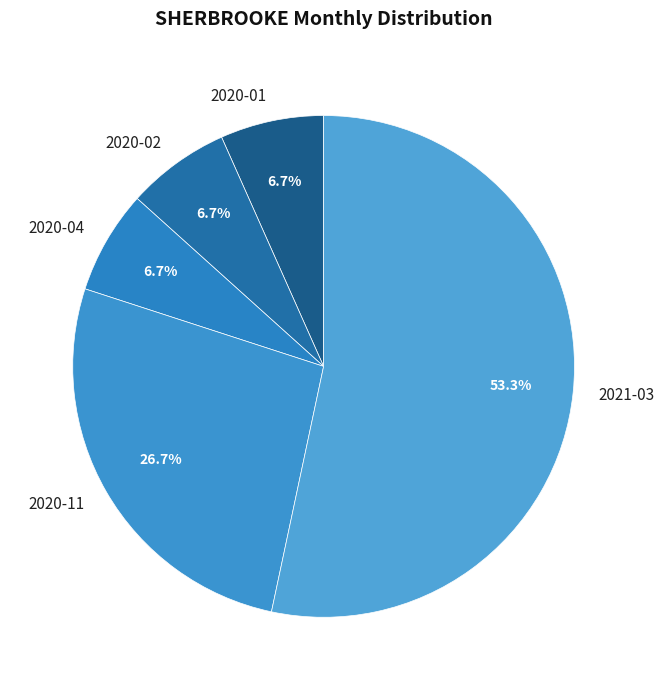

Which category has the biggest portion of the pie?

2021-03